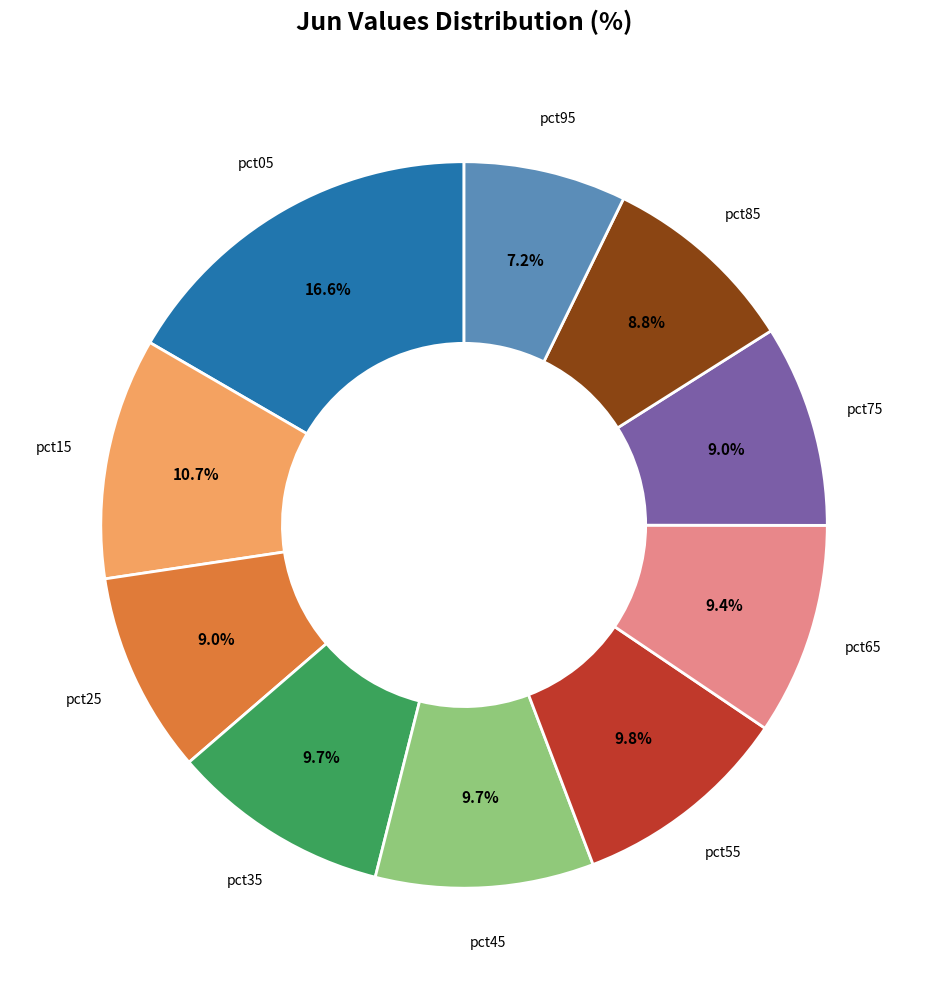

Is there any slice that represents more than half of the pie?

No